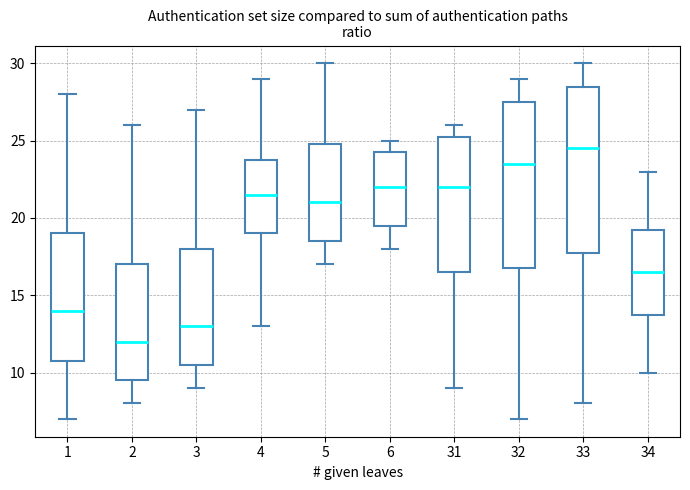

Reading left to right, transcribe this box plot: for each box, give where its median line is, the range the box spans, and where its two whiskers end, as read against the y-axis. The values are not printed on the chart, so give them approximately, as read against the axis.

1: median 14.0, box 11.0 to 19.0, whiskers 7.0 to 28.0
2: median 12.0, box 9.5 to 17.0, whiskers 8.0 to 26.0
3: median 13.0, box 10.5 to 18.0, whiskers 9.0 to 27.0
4: median 21.5, box 19.0 to 24.0, whiskers 13.0 to 29.0
5: median 21.0, box 18.5 to 25.0, whiskers 17.0 to 30.0
6: median 22.0, box 19.5 to 24.5, whiskers 18.0 to 25.0
31: median 22.0, box 16.5 to 25.5, whiskers 9.0 to 26.0
32: median 23.5, box 17.0 to 27.5, whiskers 7.0 to 29.0
33: median 24.5, box 18.0 to 28.5, whiskers 8.0 to 30.0
34: median 16.5, box 14.0 to 19.5, whiskers 10.0 to 23.0